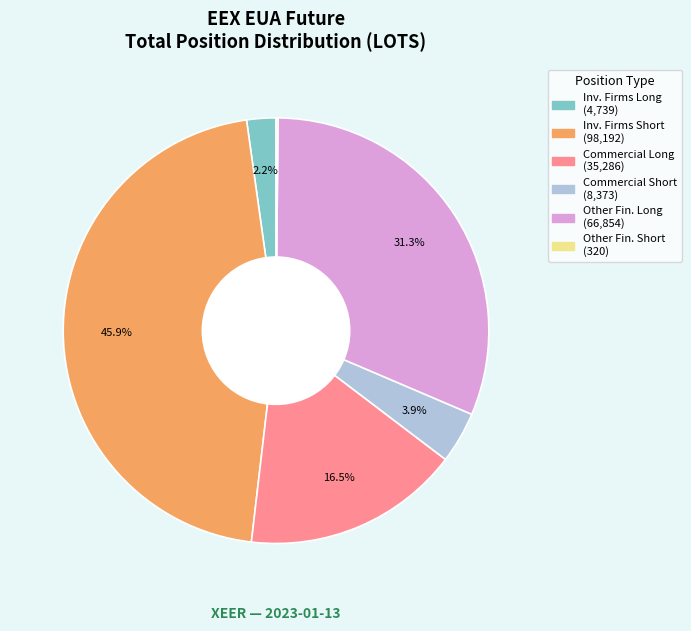

Is there any slice that represents more than half of the pie?

No